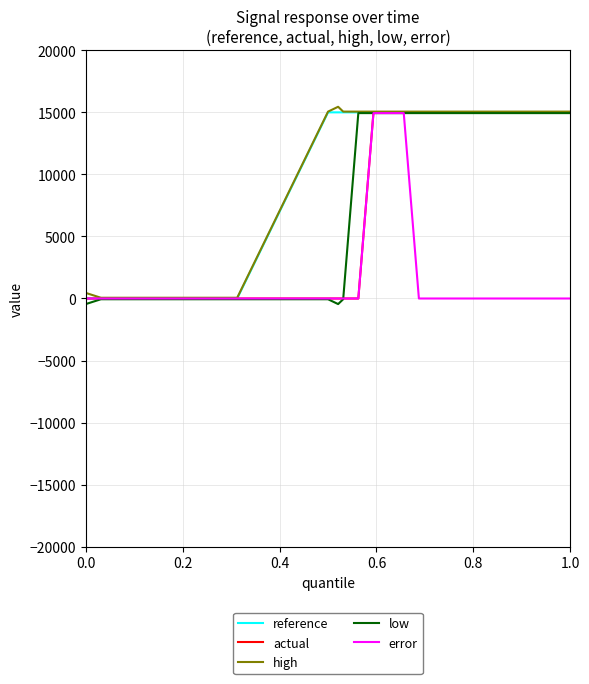

What is the difference between the maximum and minimum values in the actual series?

15000